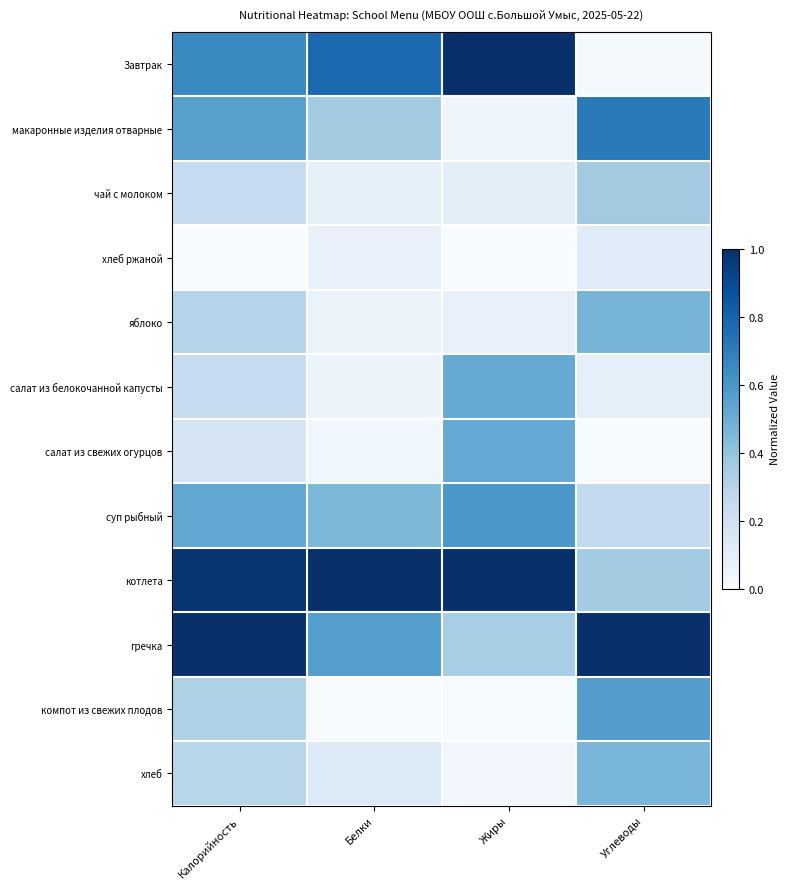

Count the number of data series in this chart.

12